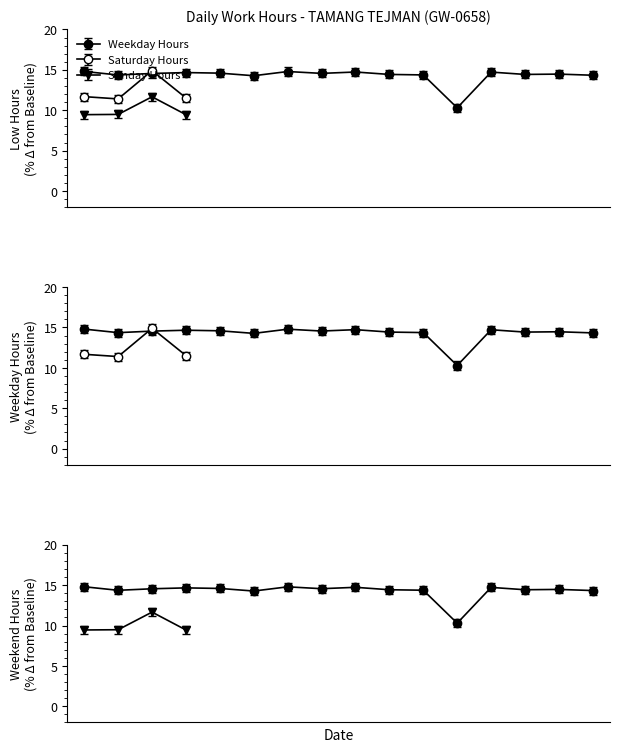

Is this an area chart (filled region under the line)?

No